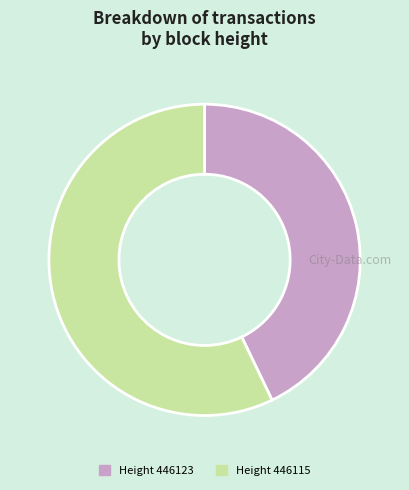

Which slice is the smallest?

Height 446123